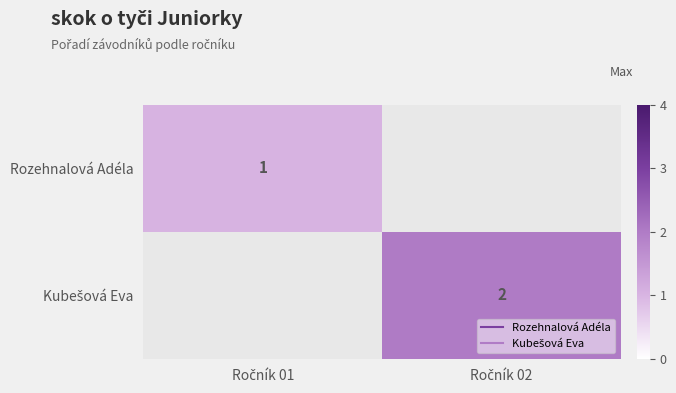

Is the value of Kubešová Eva at Ročník 01 greater than the value of Rozehnalová Adéla at Ročník 02?

No